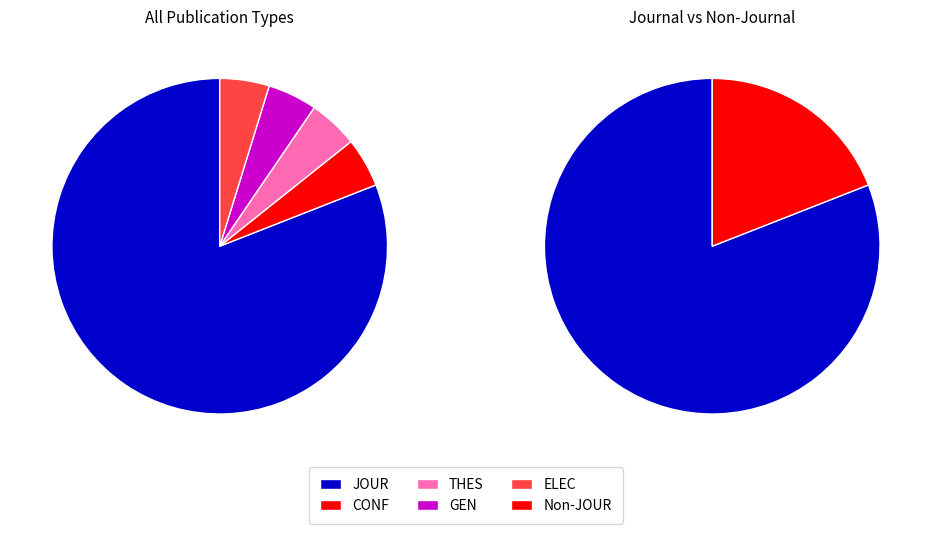

Is there a majority slice in this chart?

Yes